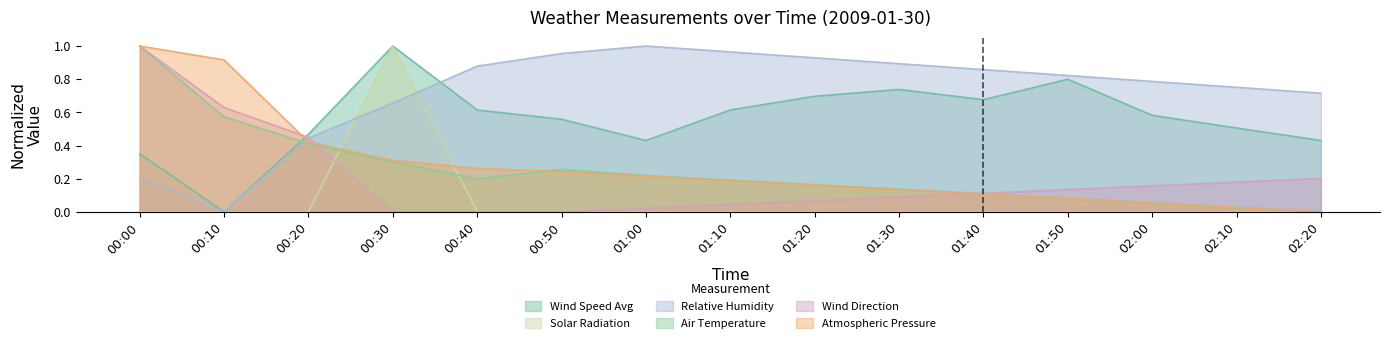

True or false: SpdAvg and SR cross at least once.

False